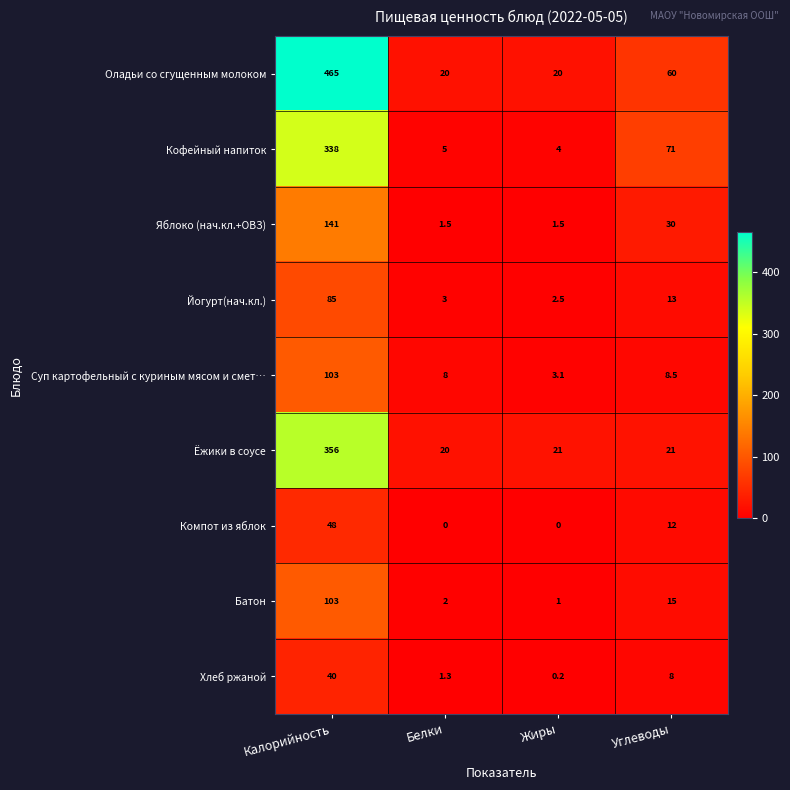

Is it true that Ёжики в соусе equals 21.0 at Углеводы?

True